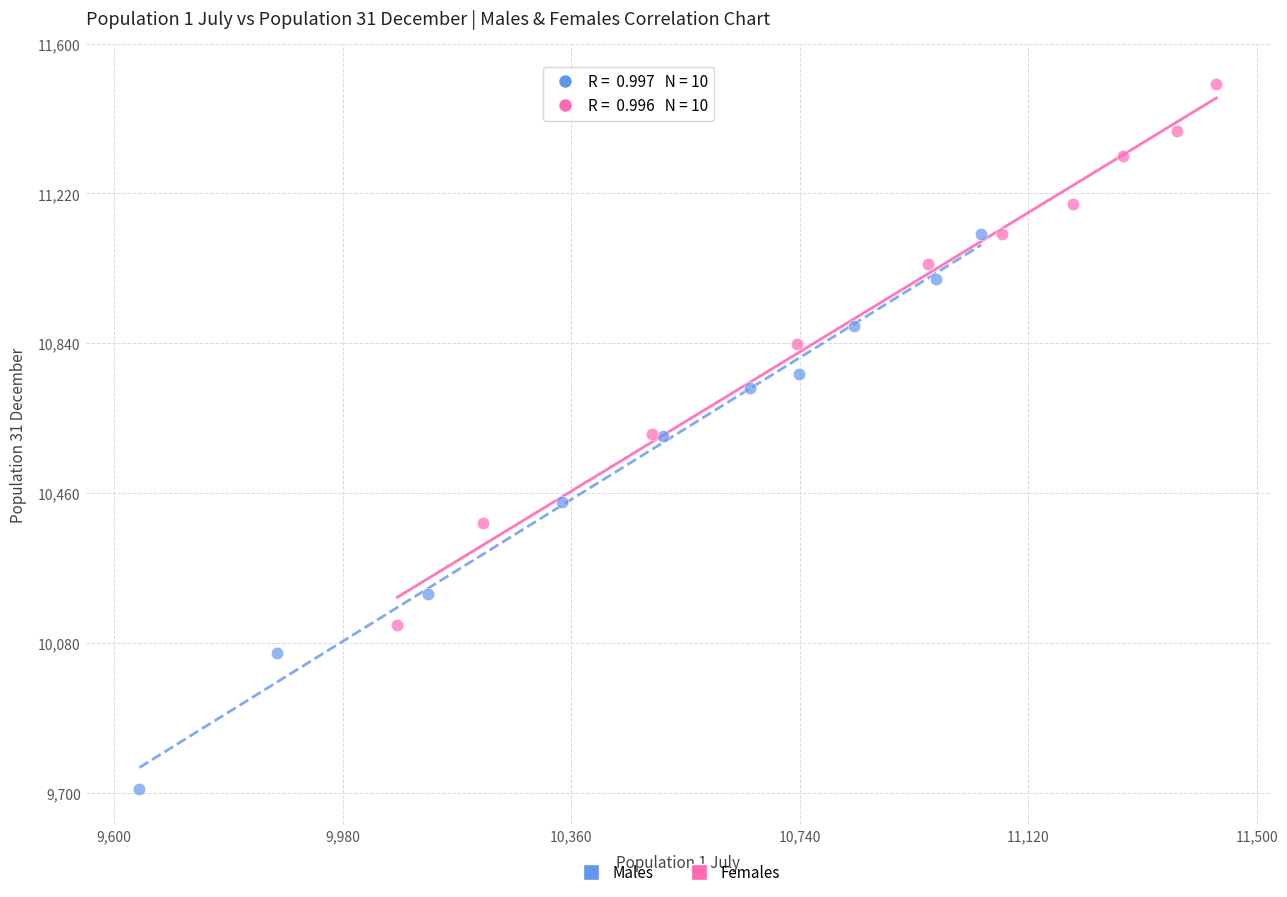

What are all the series names shown in the legend?

Males, Females